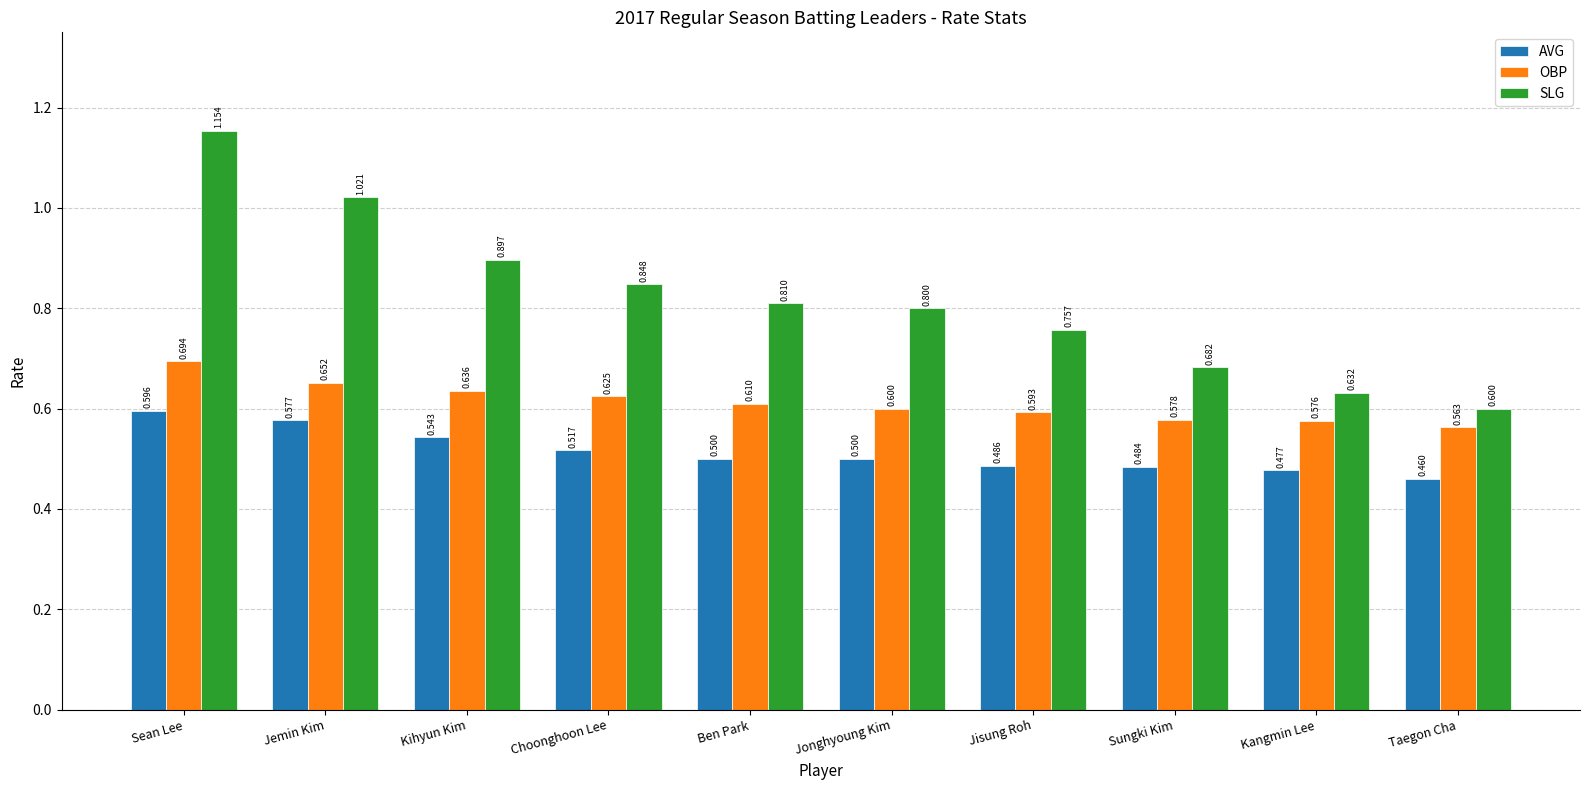

Which series has the largest total across all categories?

SLG